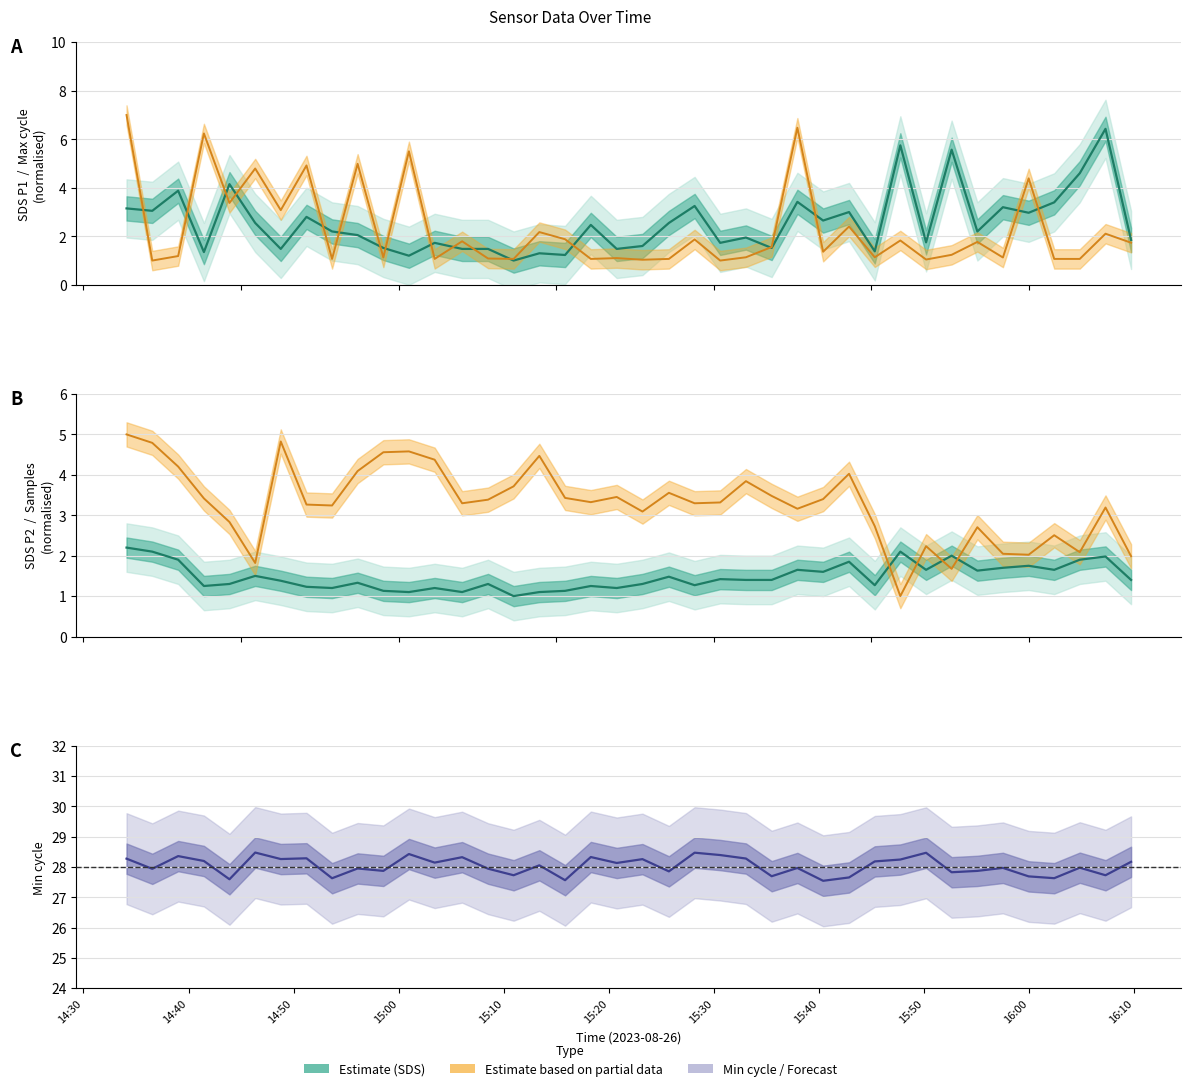

What is the average value of the SDS_P2 series?

1.5